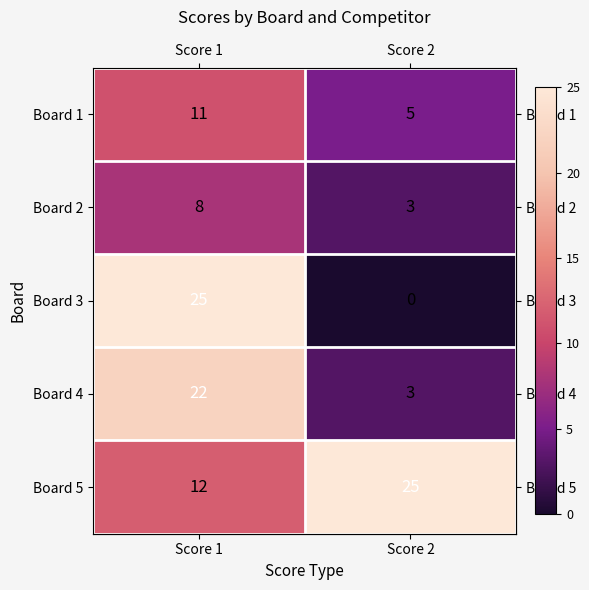

Which series has the widest spread of values?

Board 3